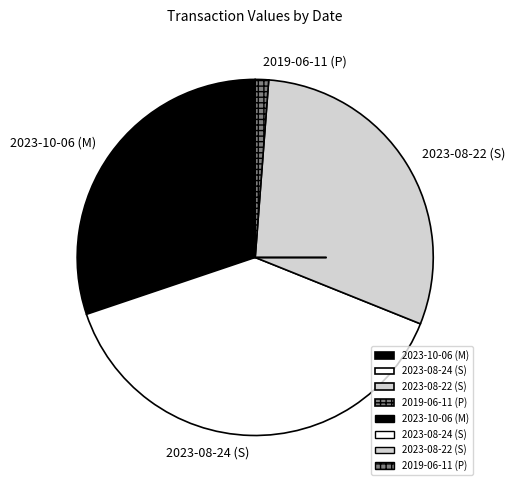

Is the sum of 2023-08-22 (S) and 2019-06-11 (P) greater than half?

No